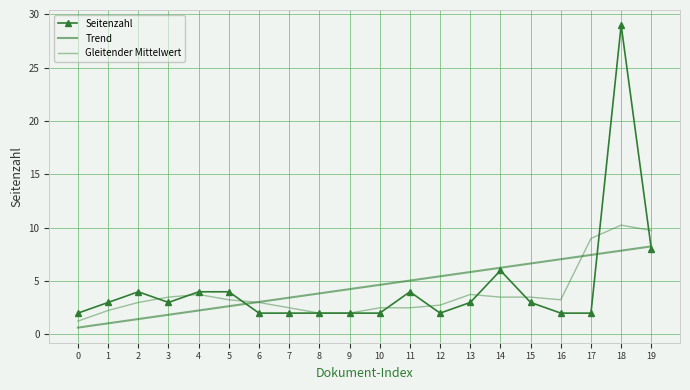

Which series has the largest total across all categories?

Trend